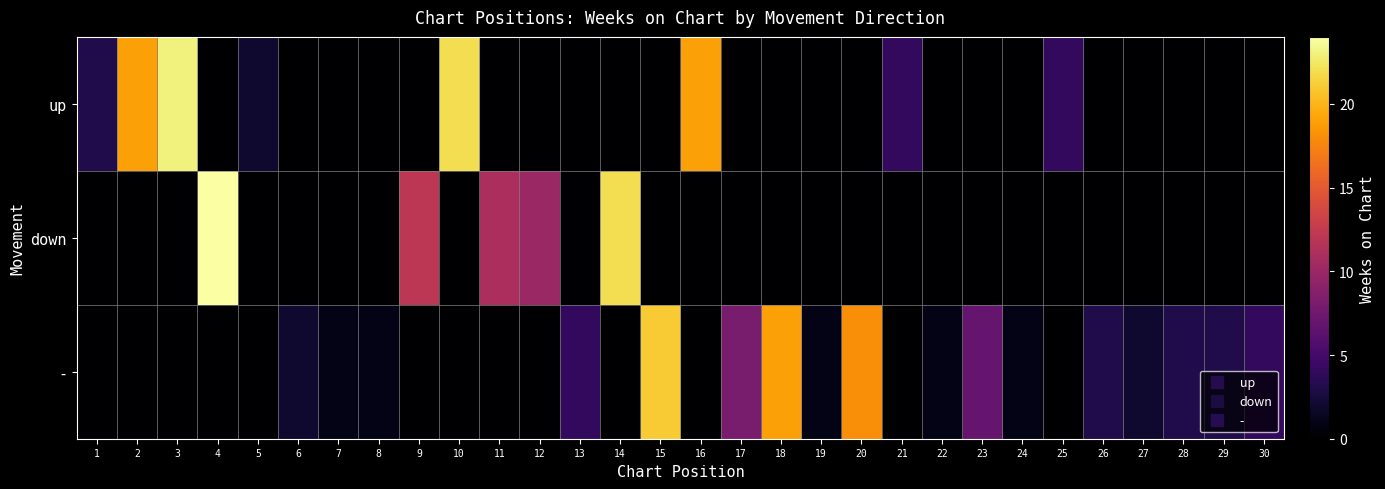

Reading right to left, list all the values displayed in this chart.

up: 30=0	29=0	28=0	27=0	26=0	25=4	24=0	23=0	22=0	21=4	20=0	19=0	18=0	17=0	16=19	15=0	14=0	13=0	12=0	11=0	10=22	9=0	8=0	7=0	6=0	5=2	4=0	3=23	2=19	1=3
down: 30=0	29=0	28=0	27=0	26=0	25=0	24=0	23=0	22=0	21=0	20=0	19=0	18=0	17=0	16=0	15=0	14=22	13=0	12=10	11=11	10=0	9=12	8=0	7=0	6=0	5=0	4=24	3=0	2=0	1=0
-: 30=4	29=3	28=3	27=2	26=3	25=0	24=1	23=7	22=1	21=0	20=18	19=1	18=19	17=8	16=0	15=21	14=0	13=4	12=0	11=0	10=0	9=0	8=1	7=1	6=2	5=0	4=0	3=0	2=0	1=0